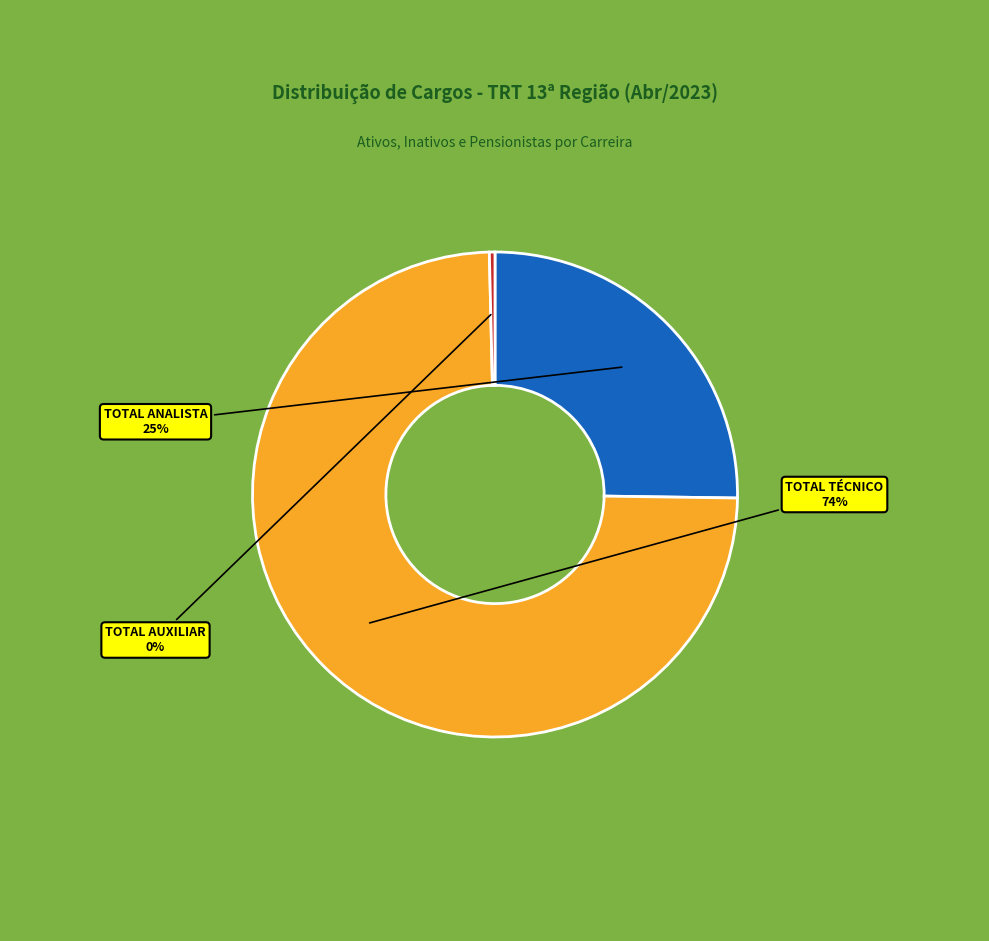

Rank the categories by value from lowest to highest.

TOTAL AUXILIAR, TOTAL ANALISTA, TOTAL TÉCNICO